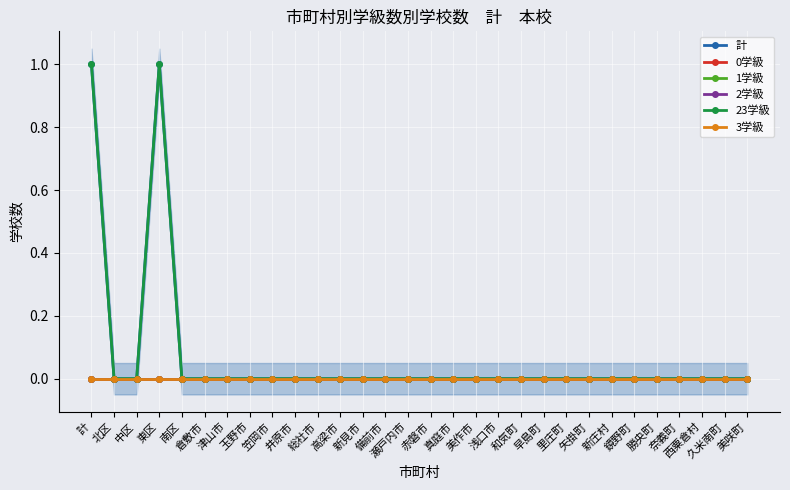

At which category is the sum across all series the highest?

計